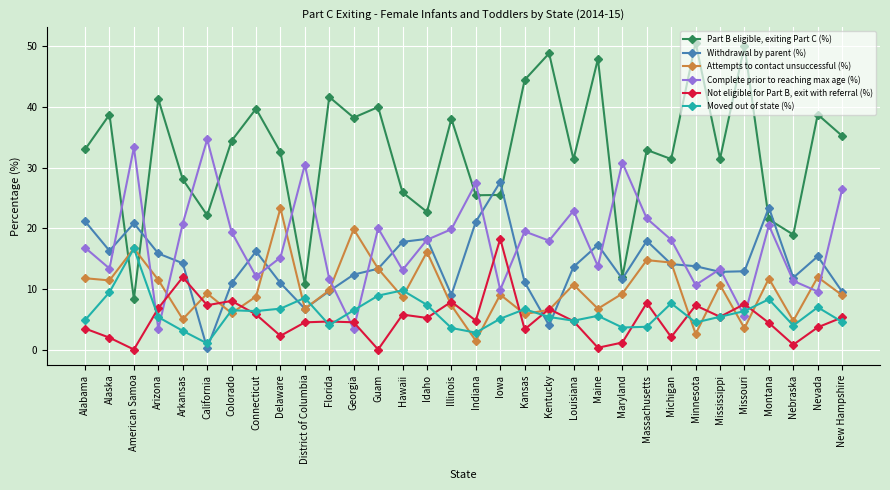

Read the Withdrawal by parent (%) value at Iowa.

27.6